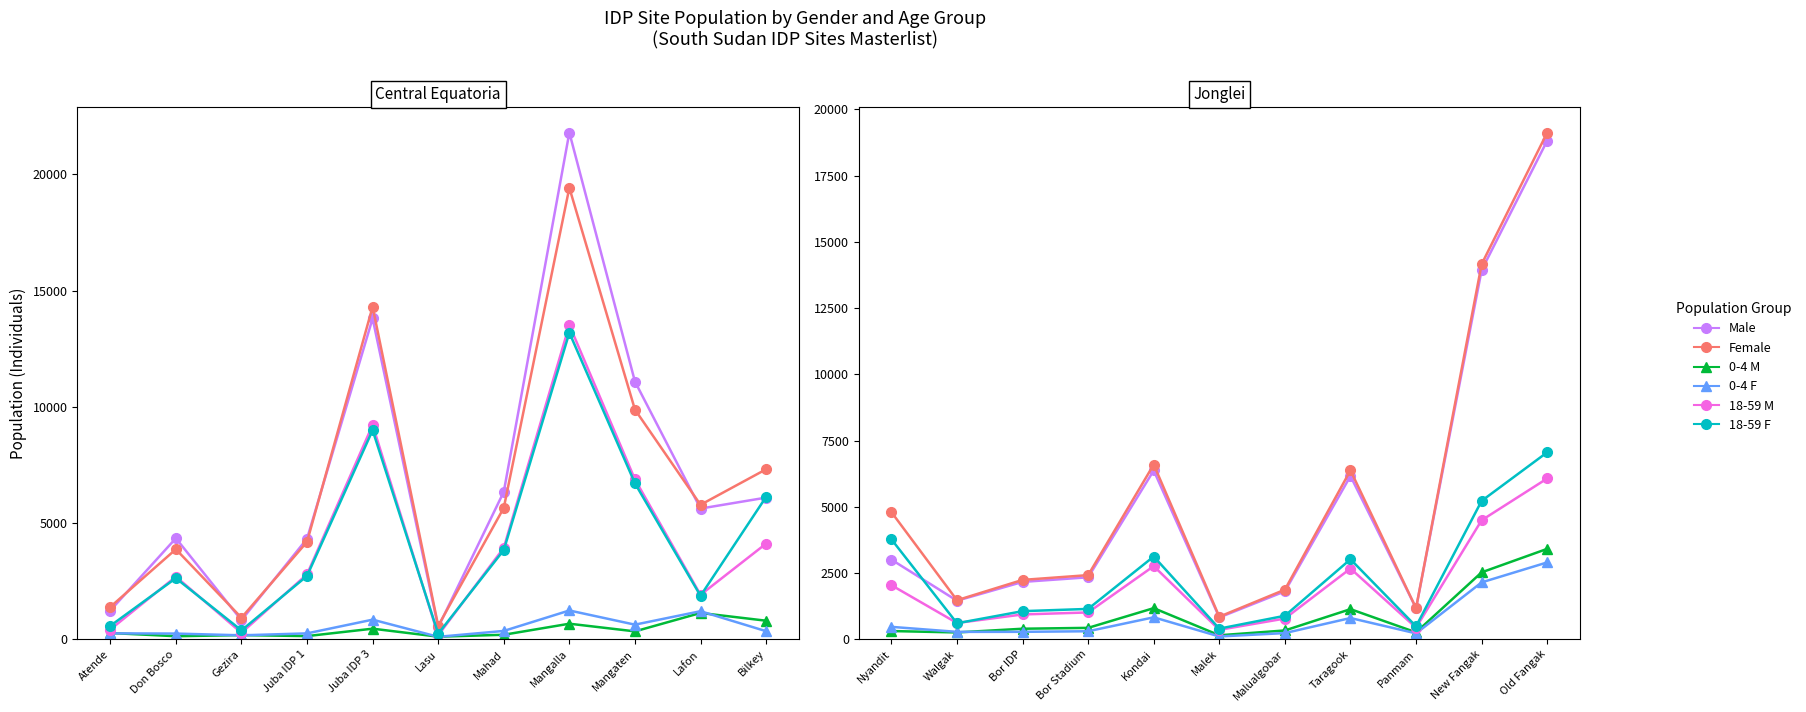

What are all the series names shown in the legend?

Male, Female, 0-4 M, 0-4 F, 18-59 M, 18-59 F